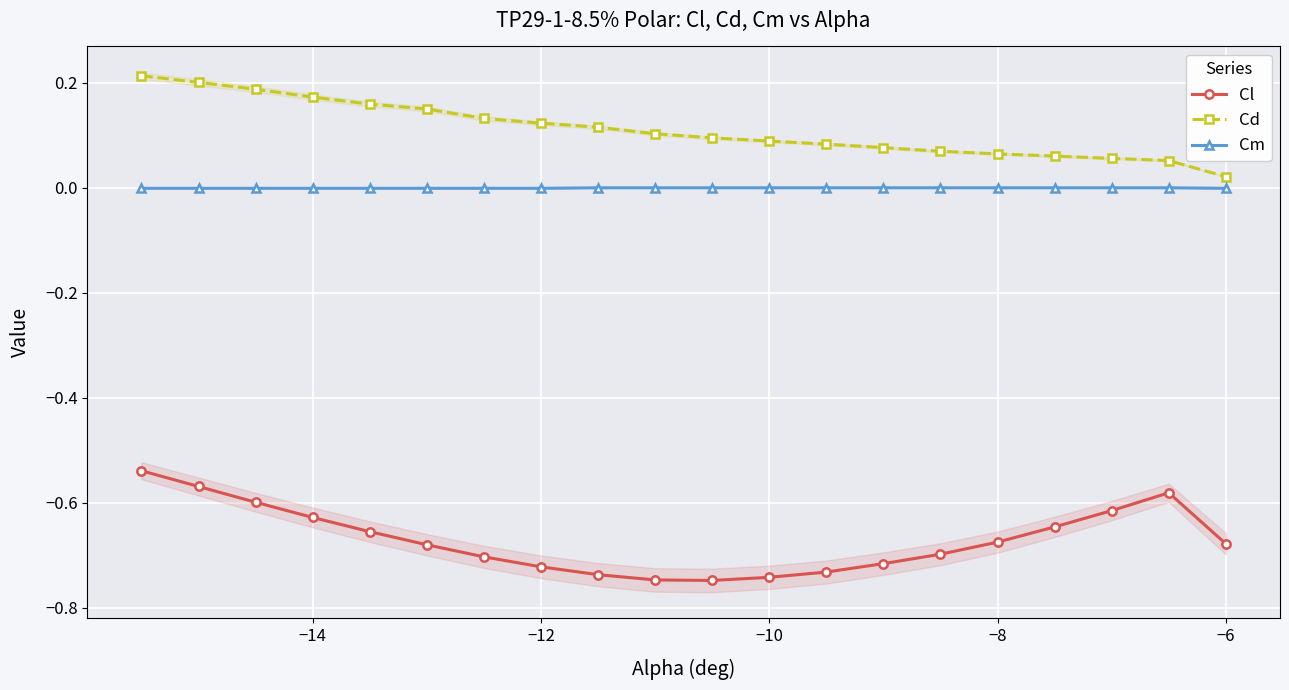

Is the value of Cd at −6 greater than the value of Cl at −6?

Yes